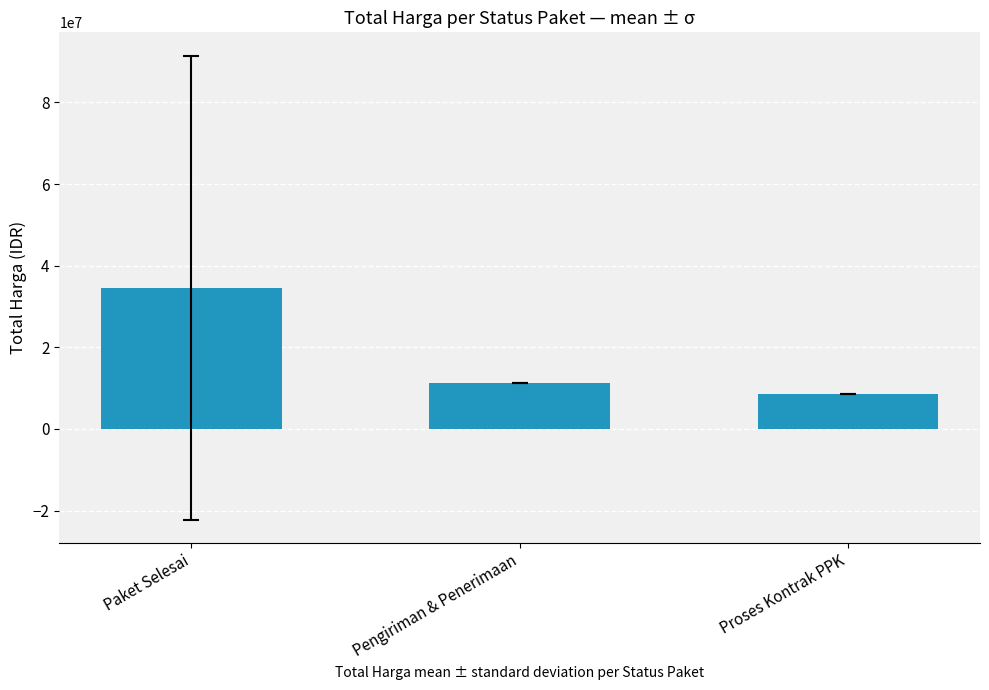

List the labels in order of value, largest first.

Paket Selesai, Pengiriman & Penerimaan, Proses Kontrak PPK